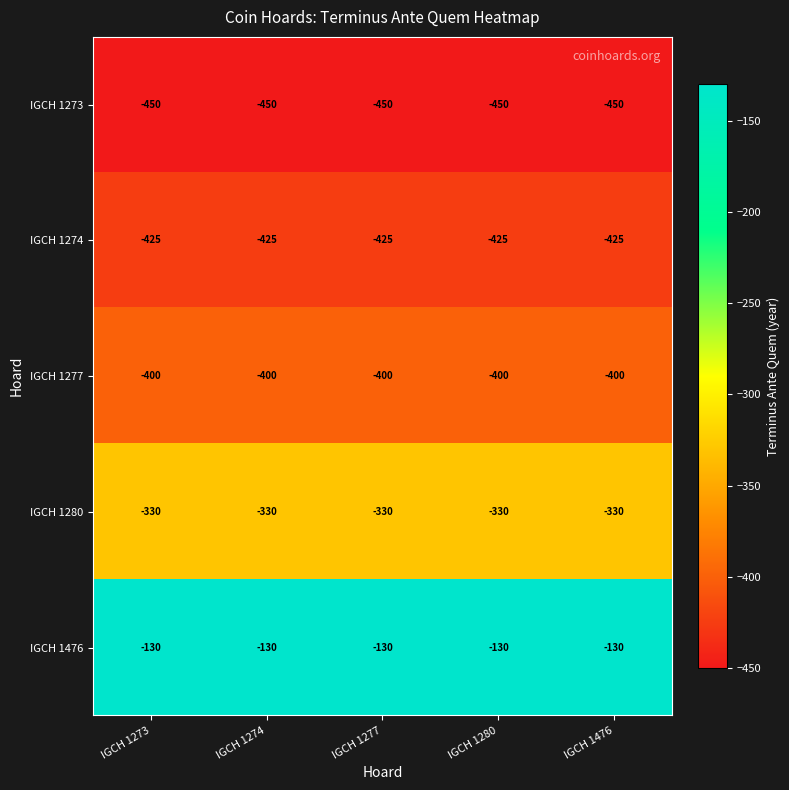

What is the smallest value displayed?

-450